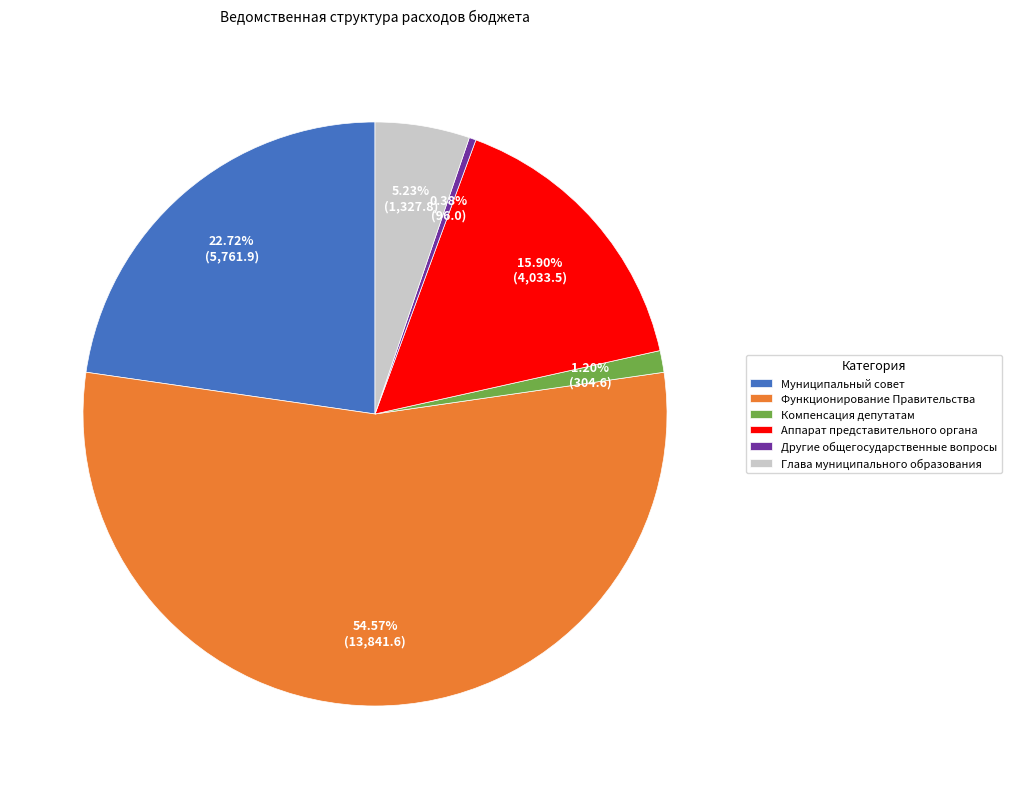

How many slices are in this pie chart?

6